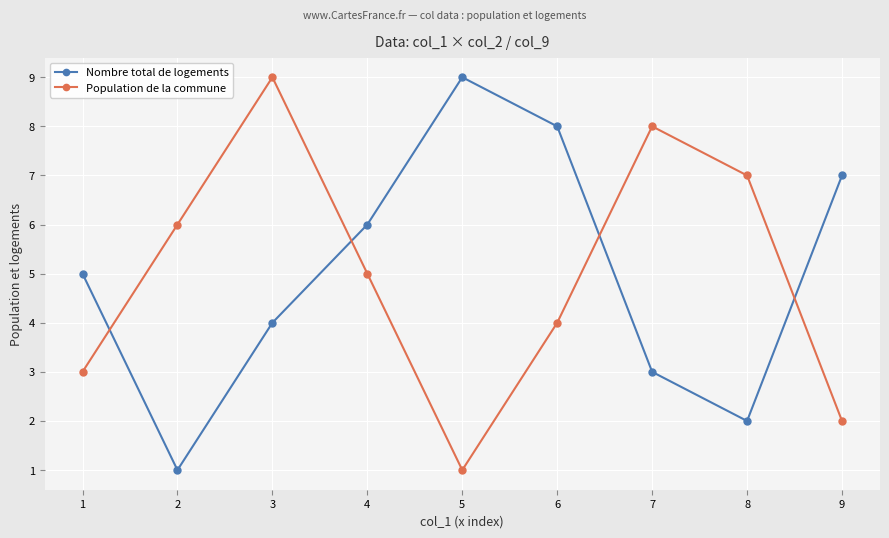

Is the value of Population de la commune at 9 greater than the value of Nombre total de logements at 4?

No